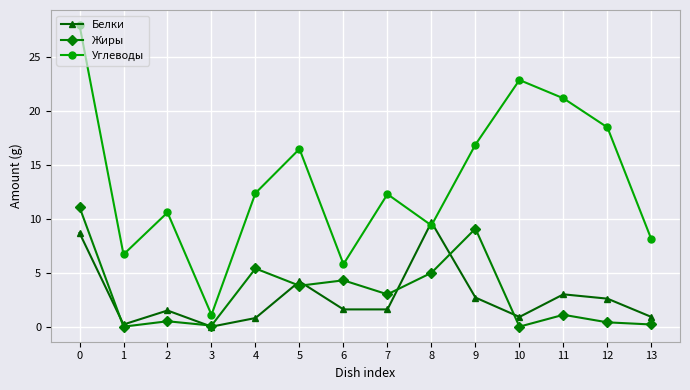

How many lines are shown in the chart?

3